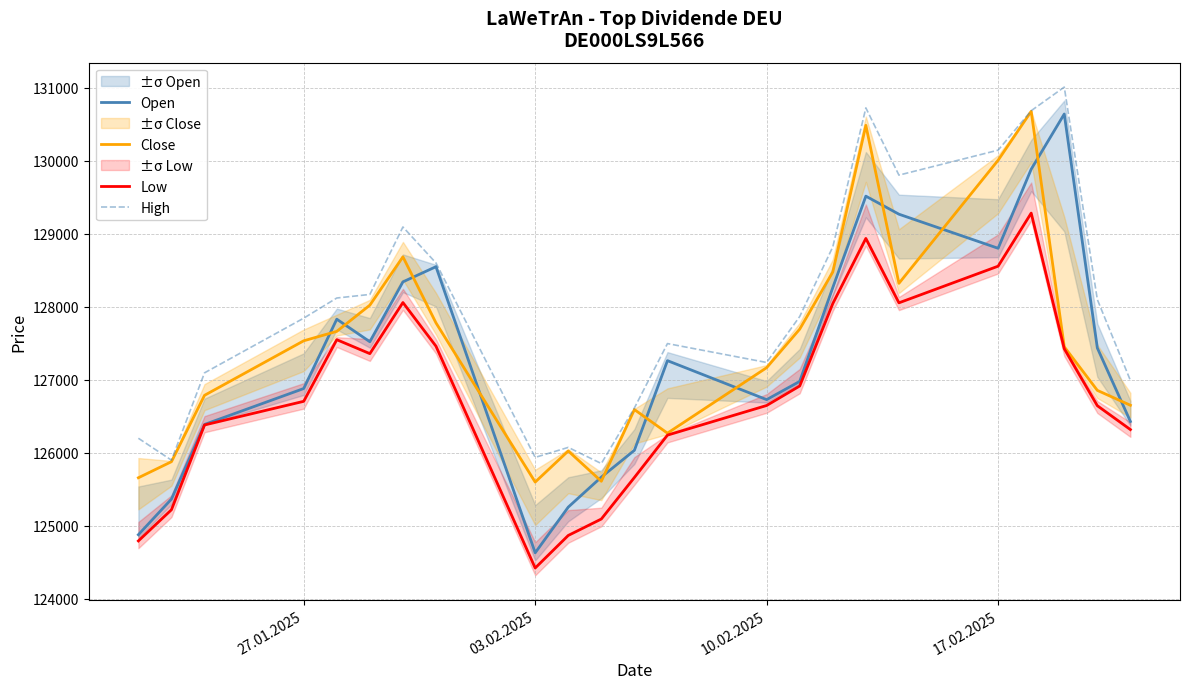

The value of High at 27.01.2025 is 216288. True or false?

False